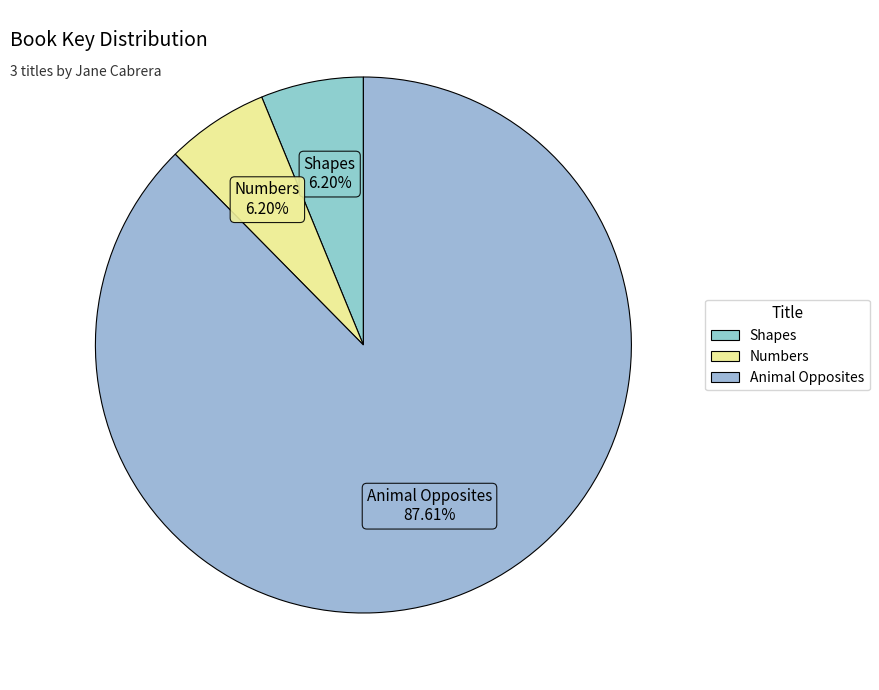

Approximately how many times larger is the value at Animal Opposites compared to Shapes?

14.1